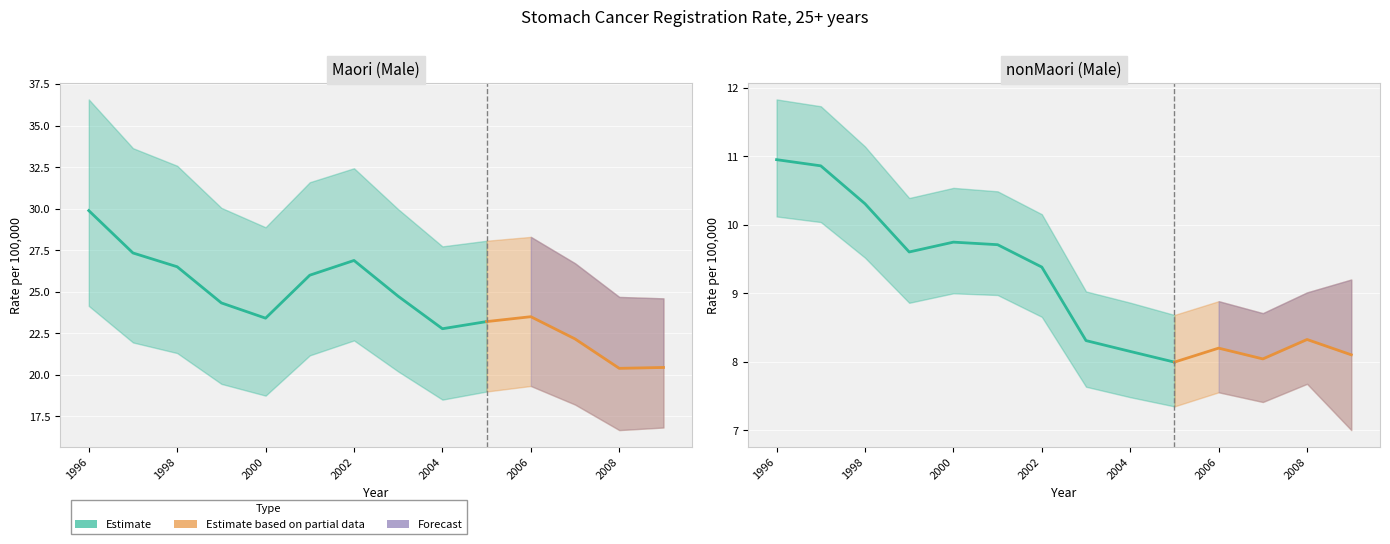

True or false: nonMaori_ratelci and nonMaori_rateuci intersect in this chart.

False